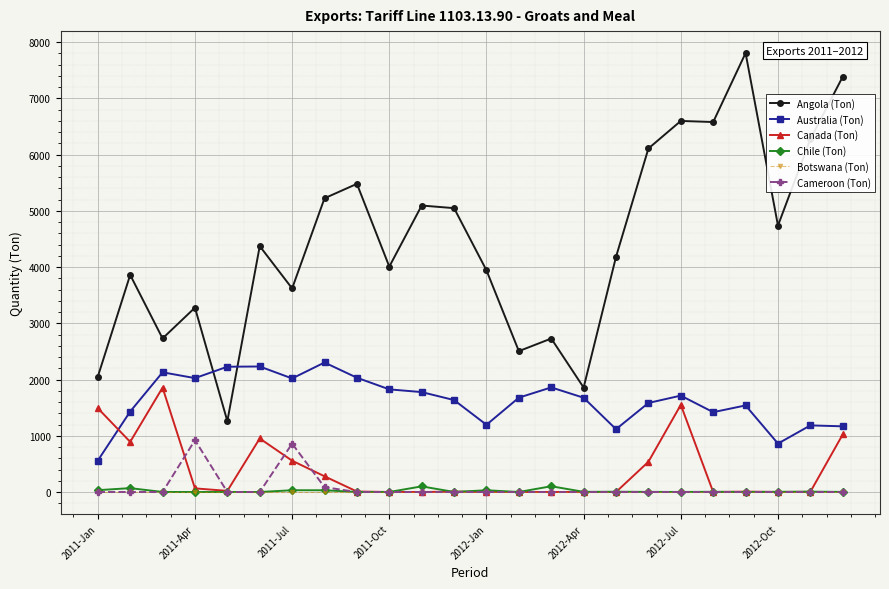

What is the value of the Australia (Ton) point at the 11th from the left?

1776.7